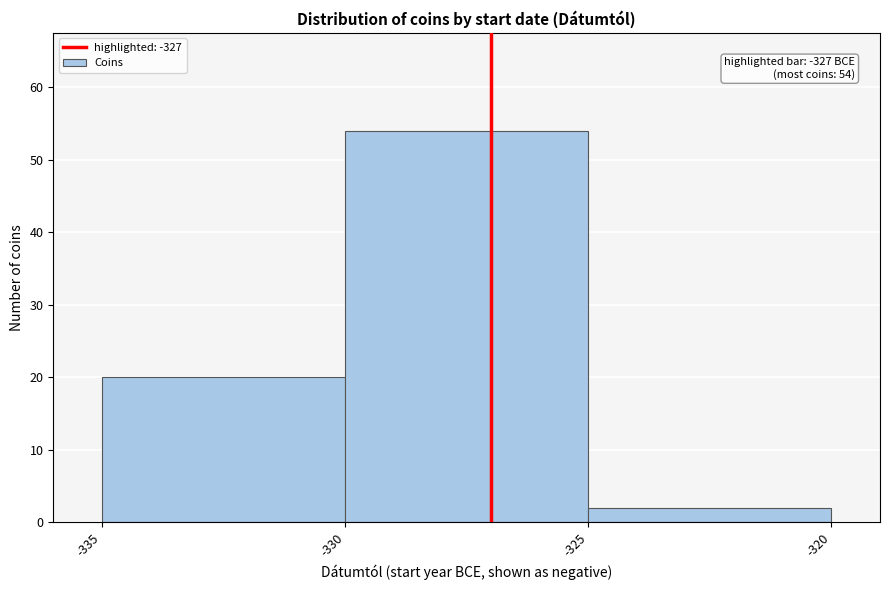

Which range on the x-axis has the tallest bar?

-330 to -325